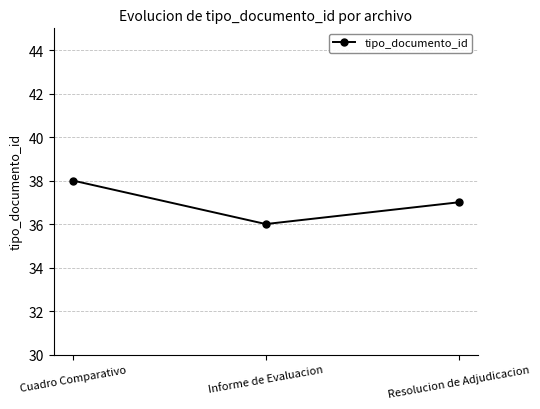

Reading left to right, transcribe all the data shown in this chart.

38	36	37